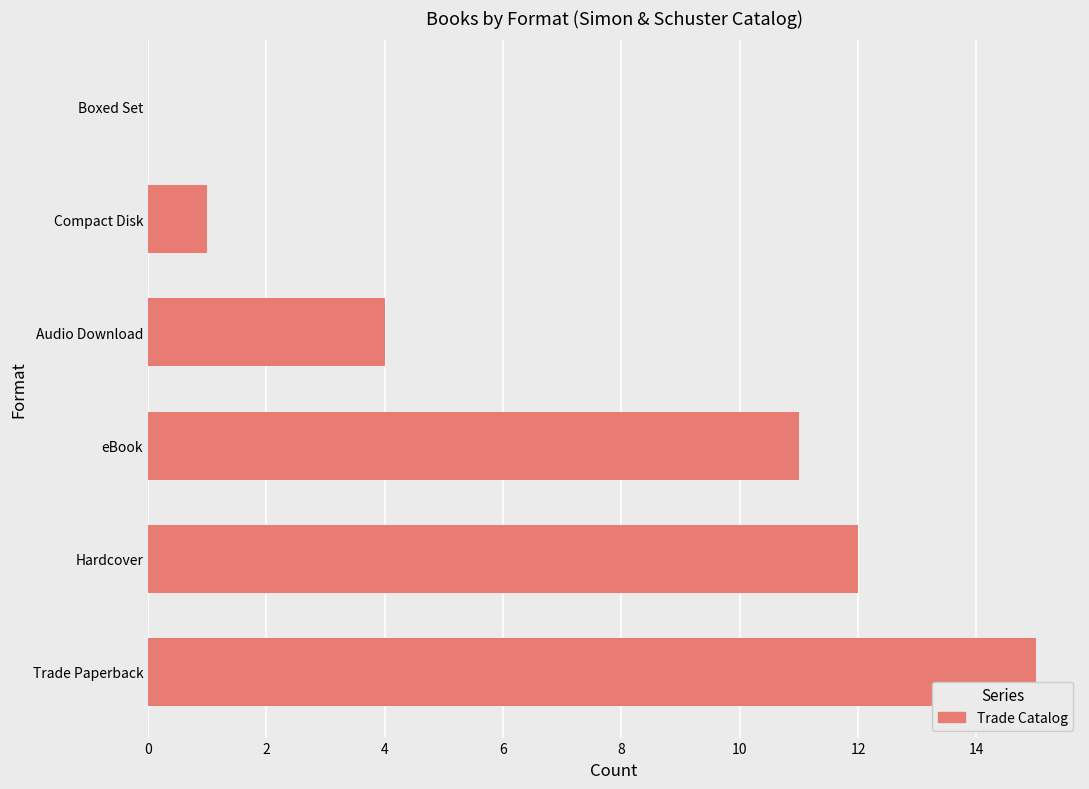

Reading bottom to top, transcribe all the data shown in this chart.

Trade Paperback=15	Hardcover=12	eBook=11	Audio Download=4	Compact Disk=1	Boxed Set=0